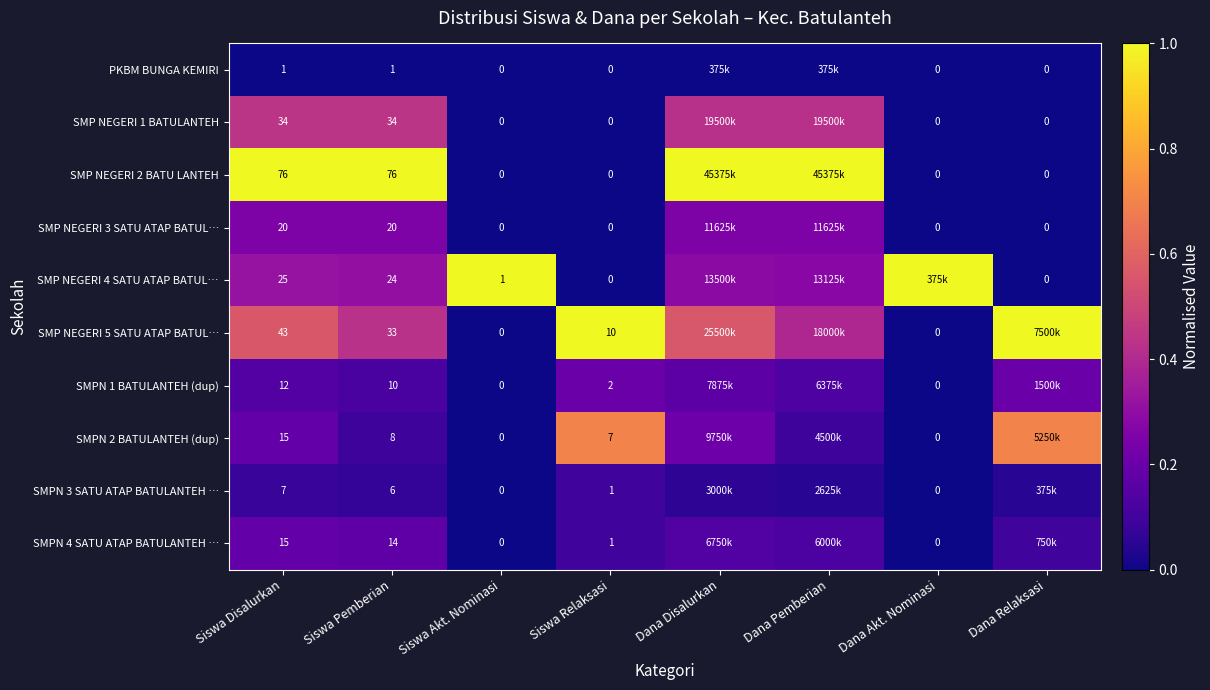

Is the value of PKBM BUNGA KEMIRI at Siswa Disalurkan greater than the value of SMP NEGERI 3 SATU ATAP BATUL… at Siswa Pemberian?

No